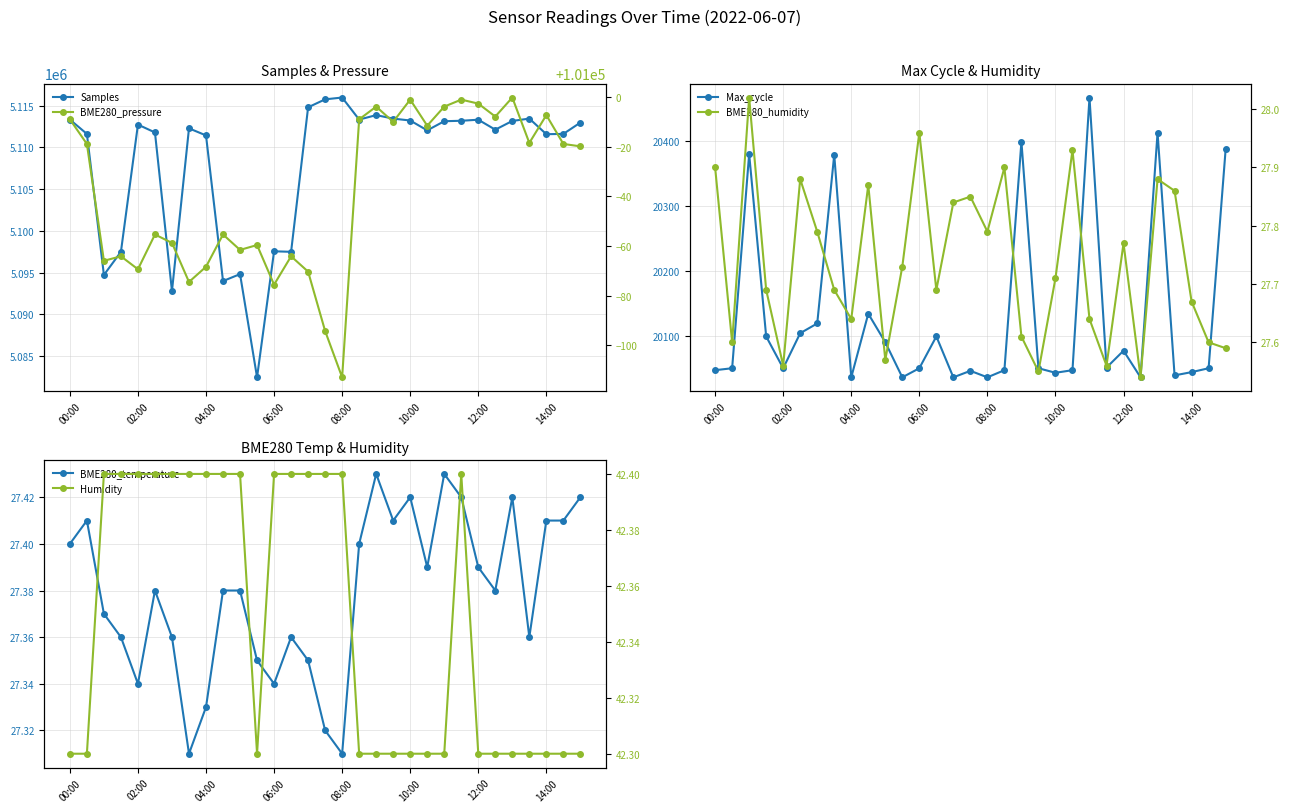

Read the Humidity value at 23.

42.4